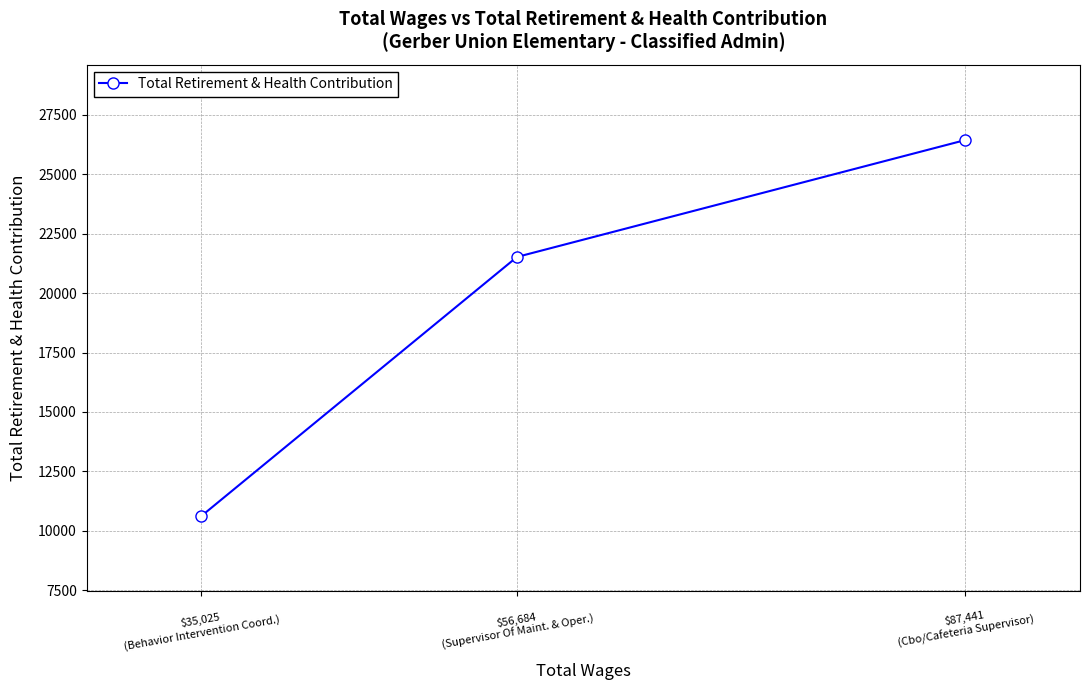

What is the change in value from $87,441
(Cbo/Cafeteria Supervisor) to $56,684
(Supervisor Of Maint. & Oper.)?

-4918